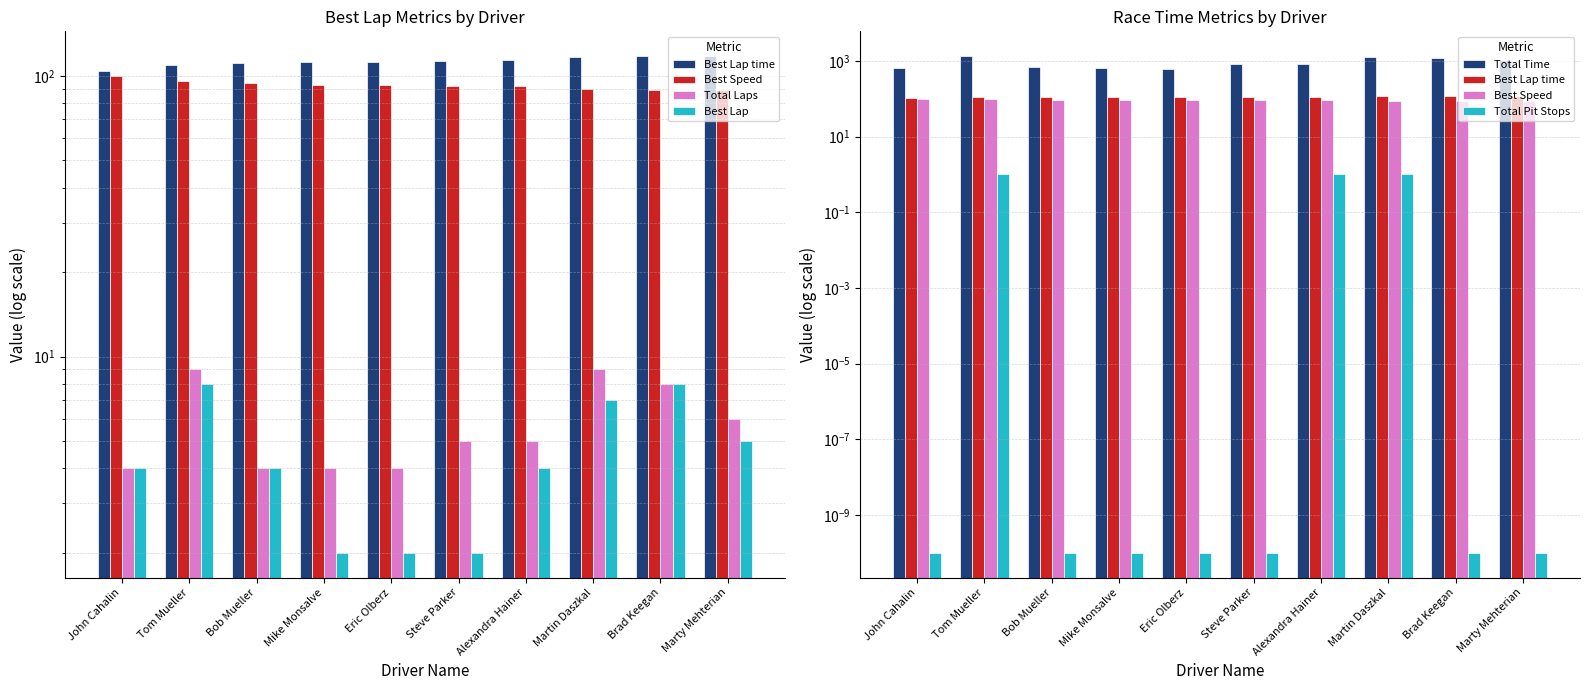

Where does the Best Speed series first go above 92?

John Cahalin